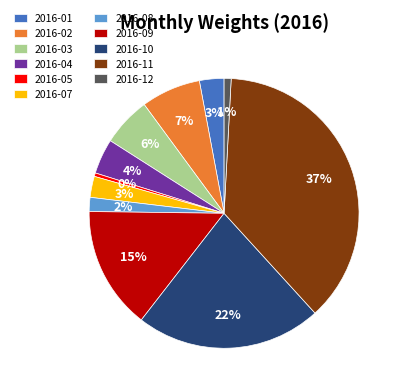

What percentage is the 2016-10 slice, to the nearest percent?

22%